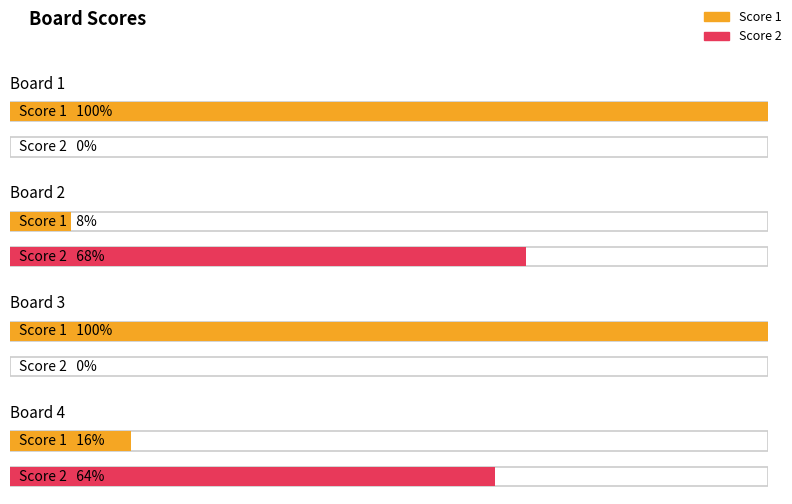

Which series has the largest total across all categories?

Score 1